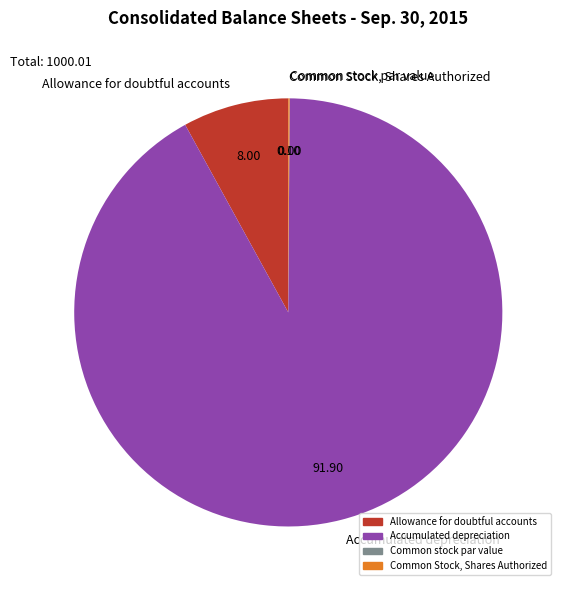

Which category has the biggest portion of the pie?

Accumulated depreciation